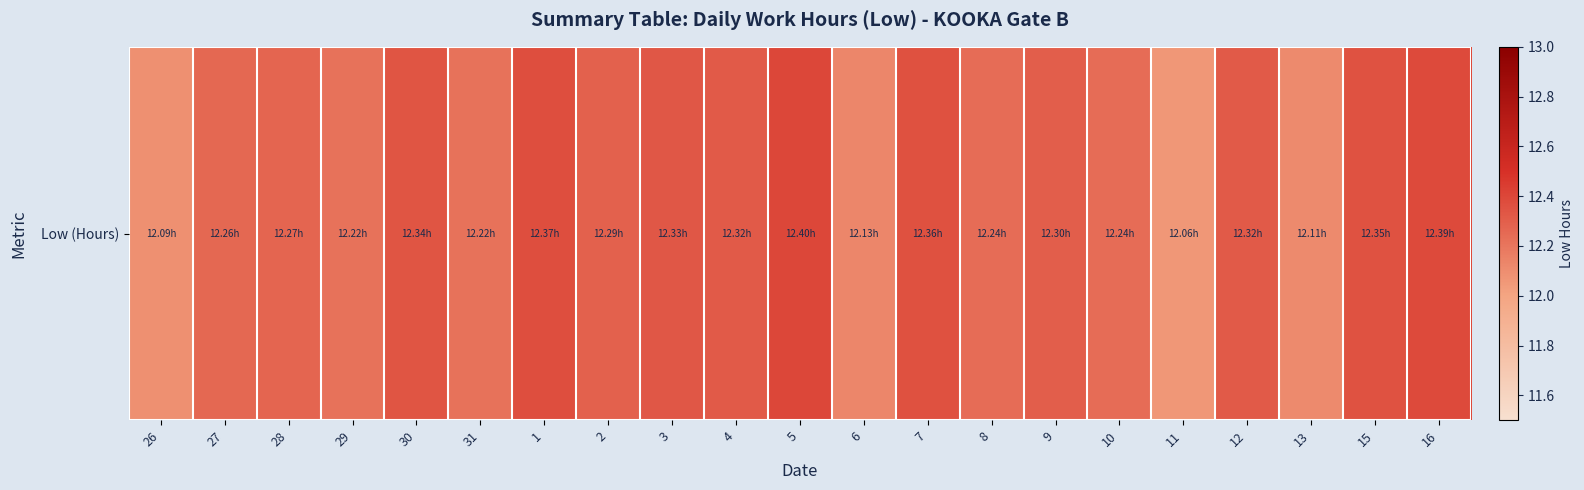

The chart shows a value of 21.7 at 16. True or false?

False